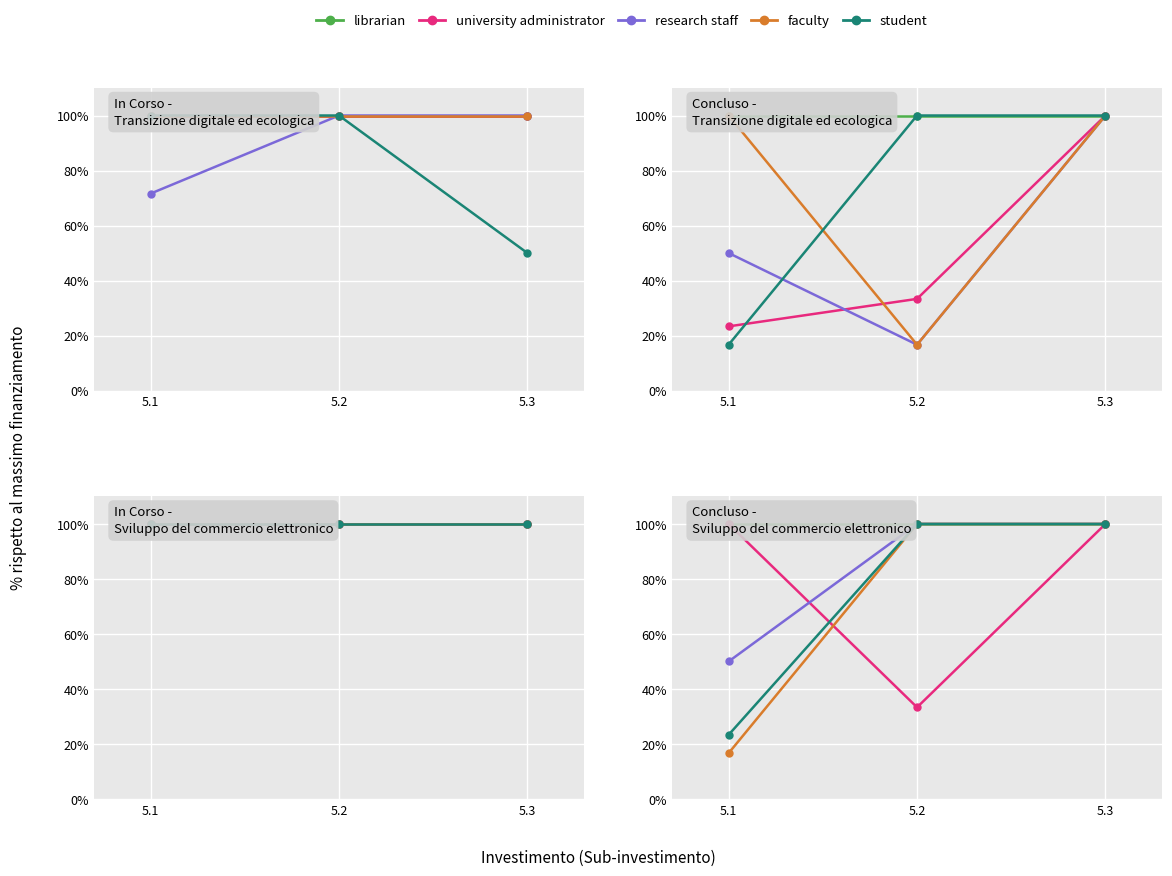

List the labels in order of university administrator value, largest first.

5.1, 5.3, 5.2